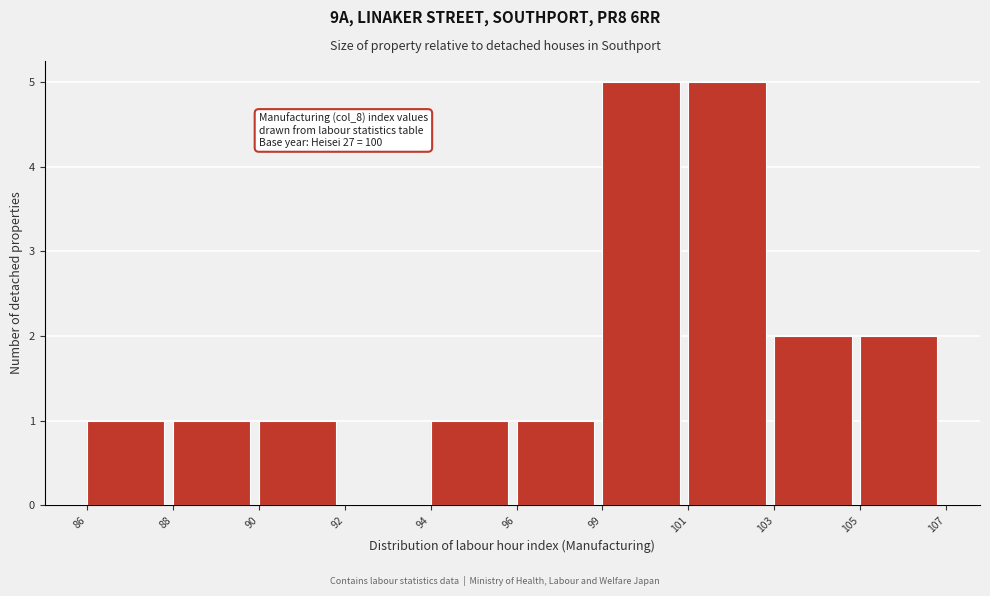

Reading left to right, transcribe all the data shown in this chart.

86=1	88=1	90=1	92=0	94=1	96=1	99=5	101=5	103=2	105=2